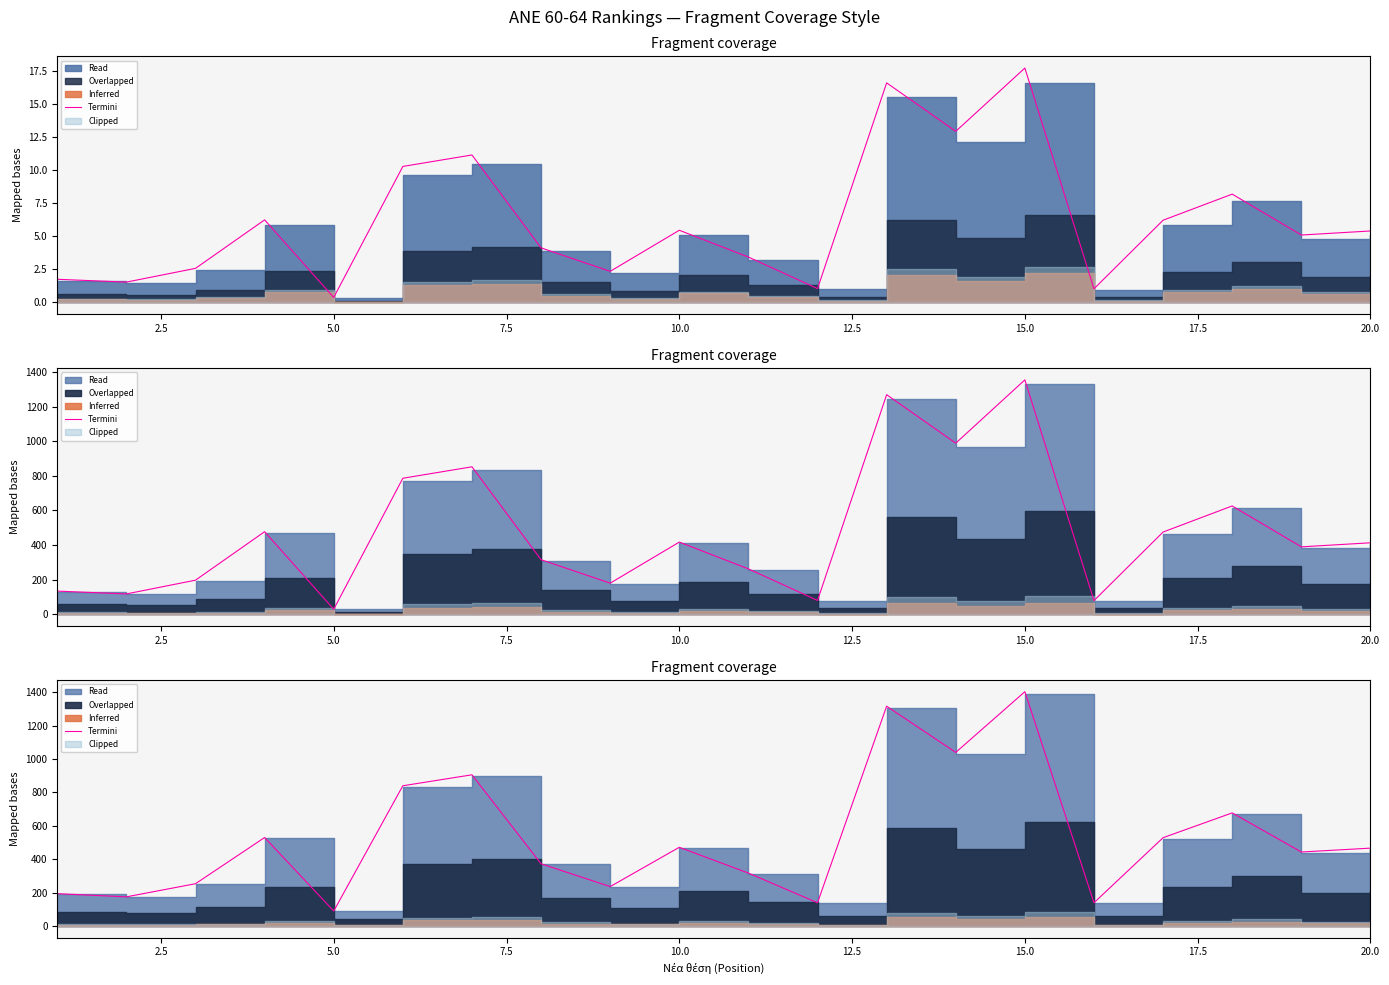

True or false: there are more than 1 points higher than both neighbors.

True